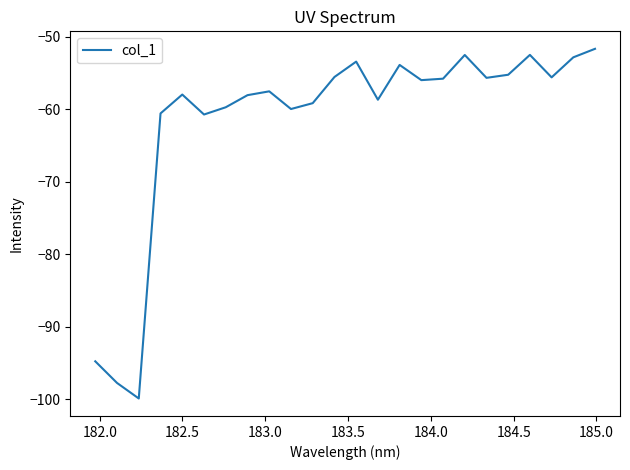

What is the maximum value shown in the chart?

-51.7